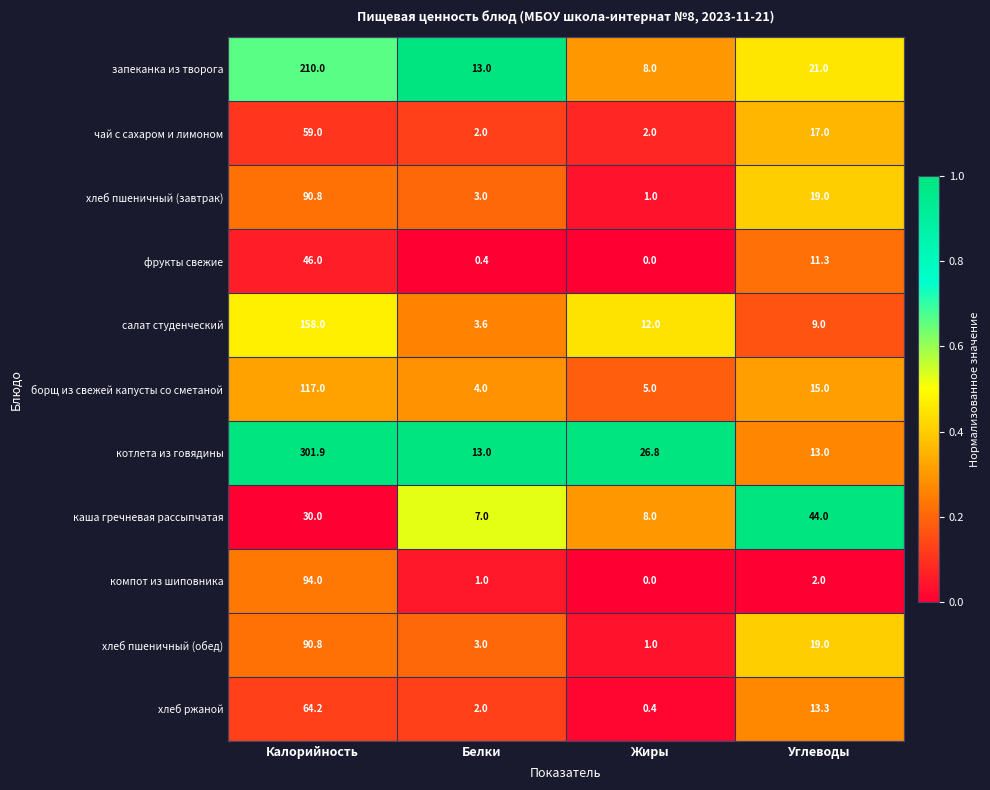

What is the difference between the maximum and minimum values in the фрукты свежие series?

46.0